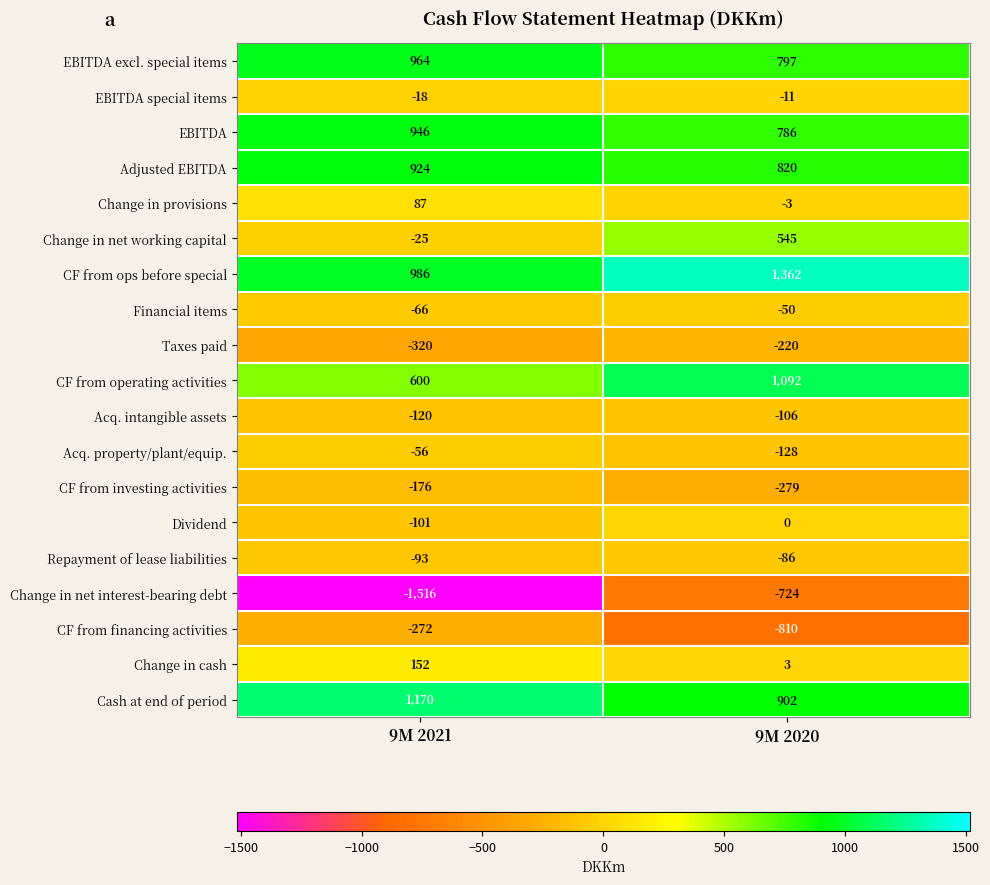

At which category is the sum across all series the highest?

9M 2020